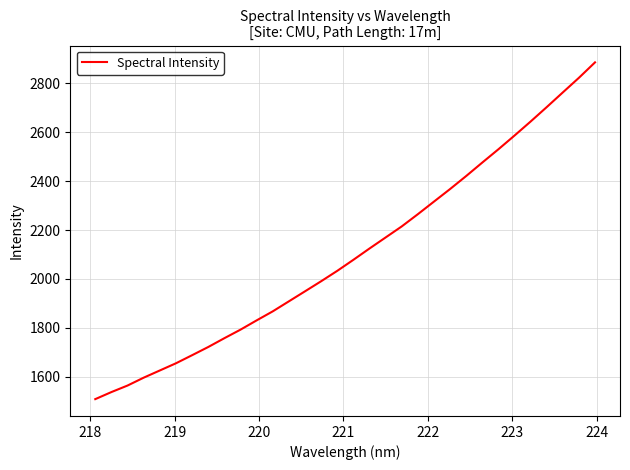

What is the smallest value displayed?

1509.2